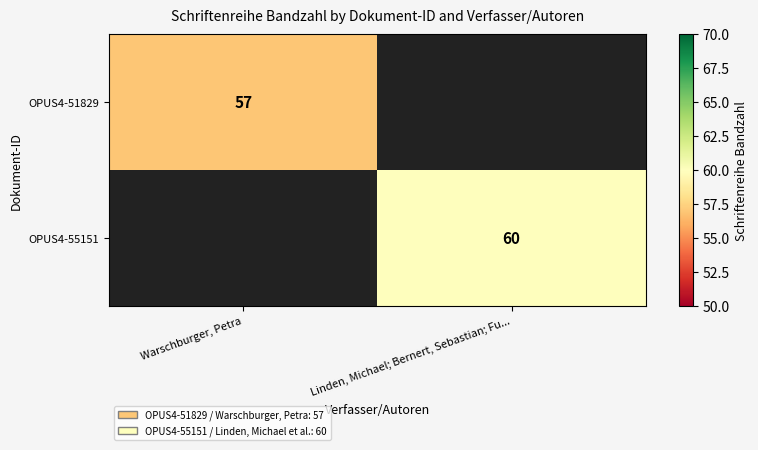

Is it true that OPUS4-51829 equals 57 at Warschburger, Petra?

True